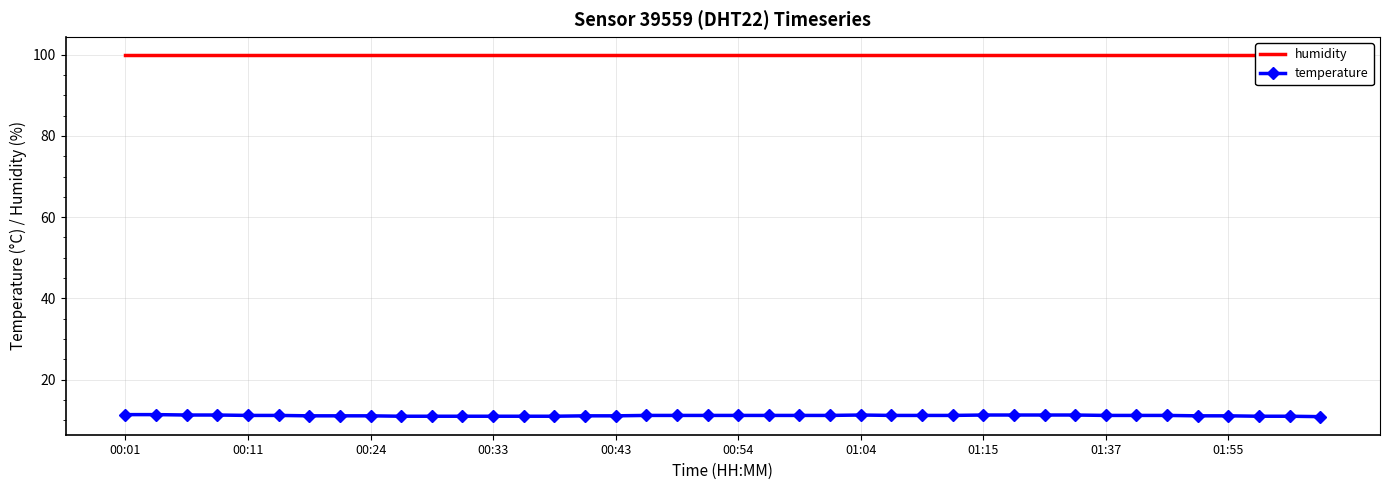

Reading left to right, extract all data points from this chart.

humidity: 99.9	99.9	99.9	99.9	99.9	99.9	99.9	99.9	99.9	99.9	99.9	99.9	99.9	99.9	99.9	99.9	99.9	99.9	99.9	99.9	99.9	99.9	99.9	99.9	99.9	99.9	99.9	99.9	99.9	99.9	99.9	99.9	99.9	99.9	99.9	99.9	99.9	99.9	99.9	99.9
temperature: 11.4	11.4	11.3	11.3	11.2	11.2	11.1	11.1	11.1	11.0	11.0	11.0	11.0	11.0	11.0	11.1	11.1	11.2	11.2	11.2	11.2	11.2	11.2	11.2	11.3	11.2	11.2	11.2	11.3	11.3	11.3	11.3	11.2	11.2	11.2	11.1	11.1	11.0	11.0	10.9